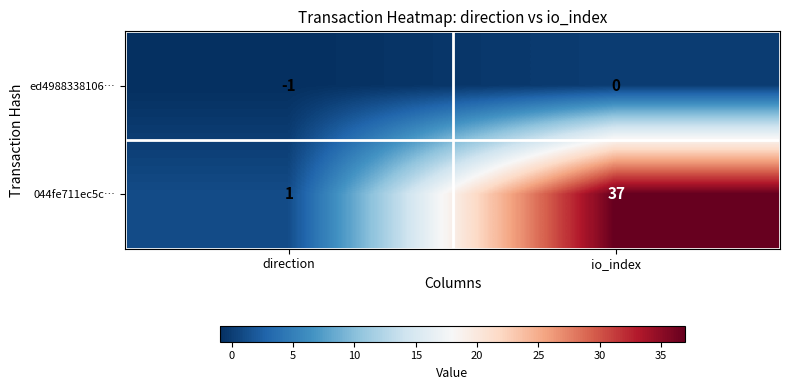

Is it true that 044fe711ec5c… equals 0 at direction?

False